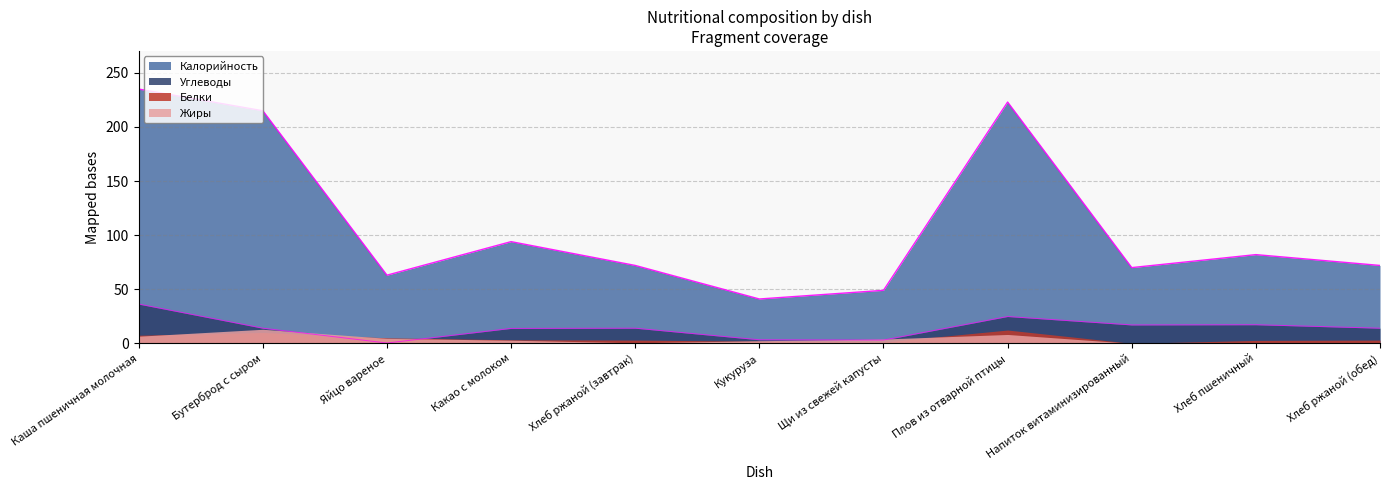

What is the average value of the Калорийность series?

110.5